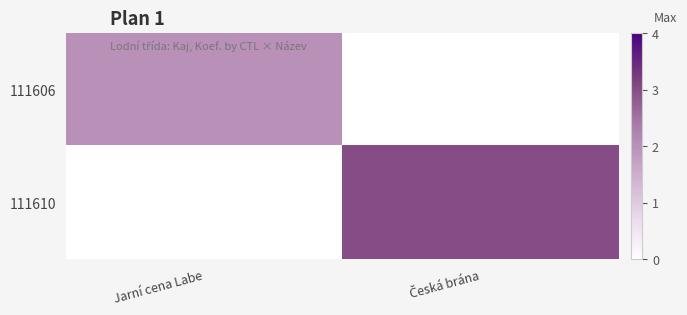

List the series in order of their peak value, lowest first.

111606, 111610